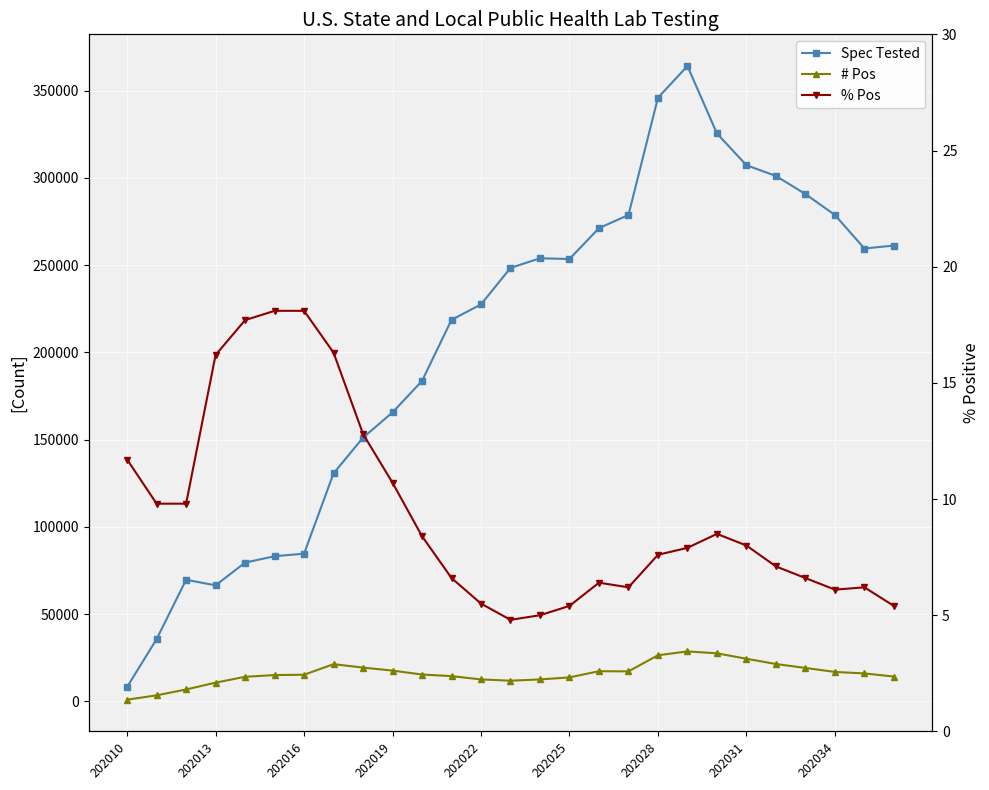

True or false: % Pos and # Pos intersect in this chart.

False